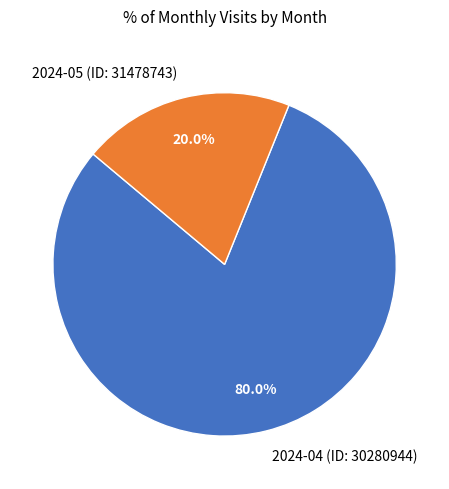

The 2024-05 (ID: 31478743) slice represents 29% of the pie. True or false?

False